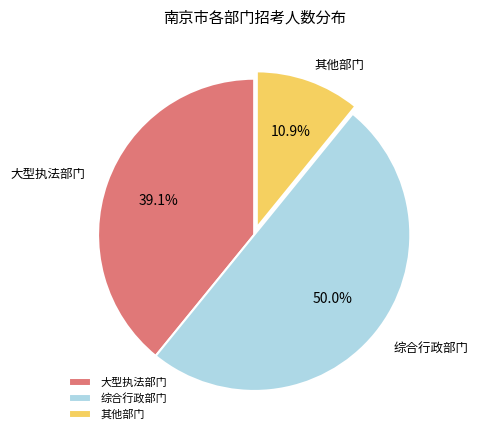

Between 其他部门 and 大型执法部门, which is larger?

大型执法部门